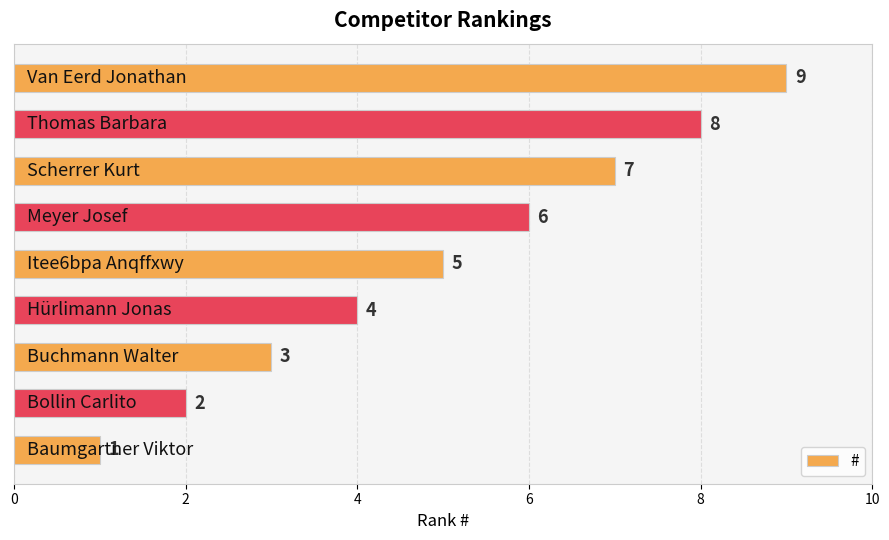

What is the sum of all values?

45